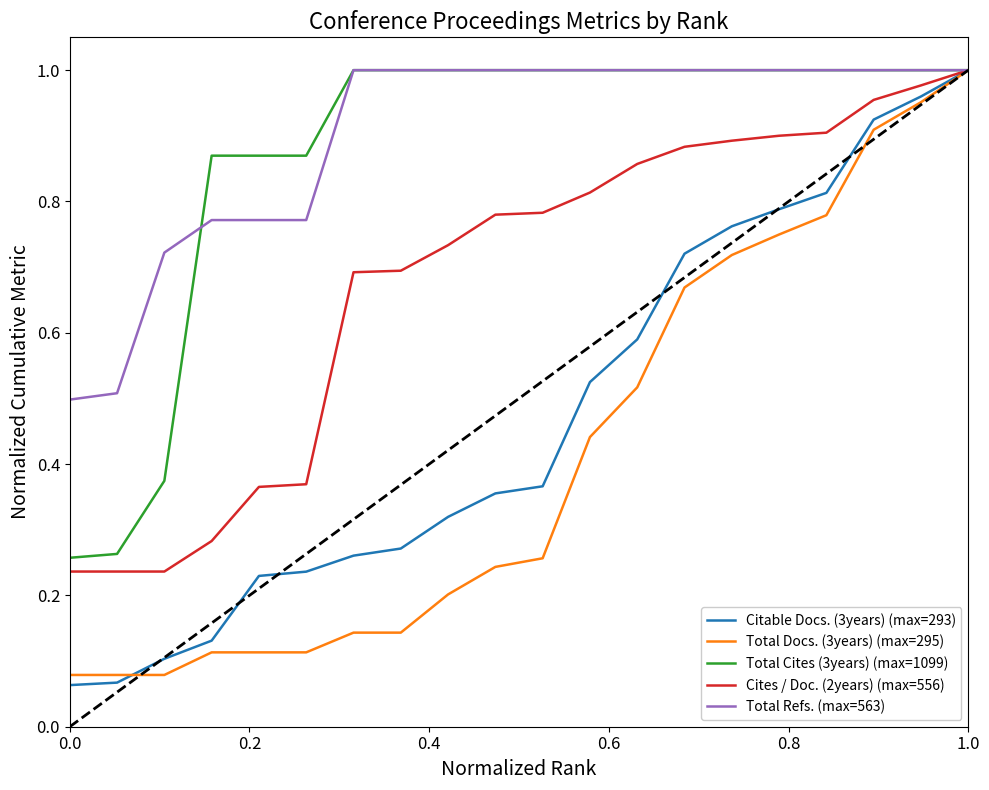

Is this an area chart (filled region under the line)?

No